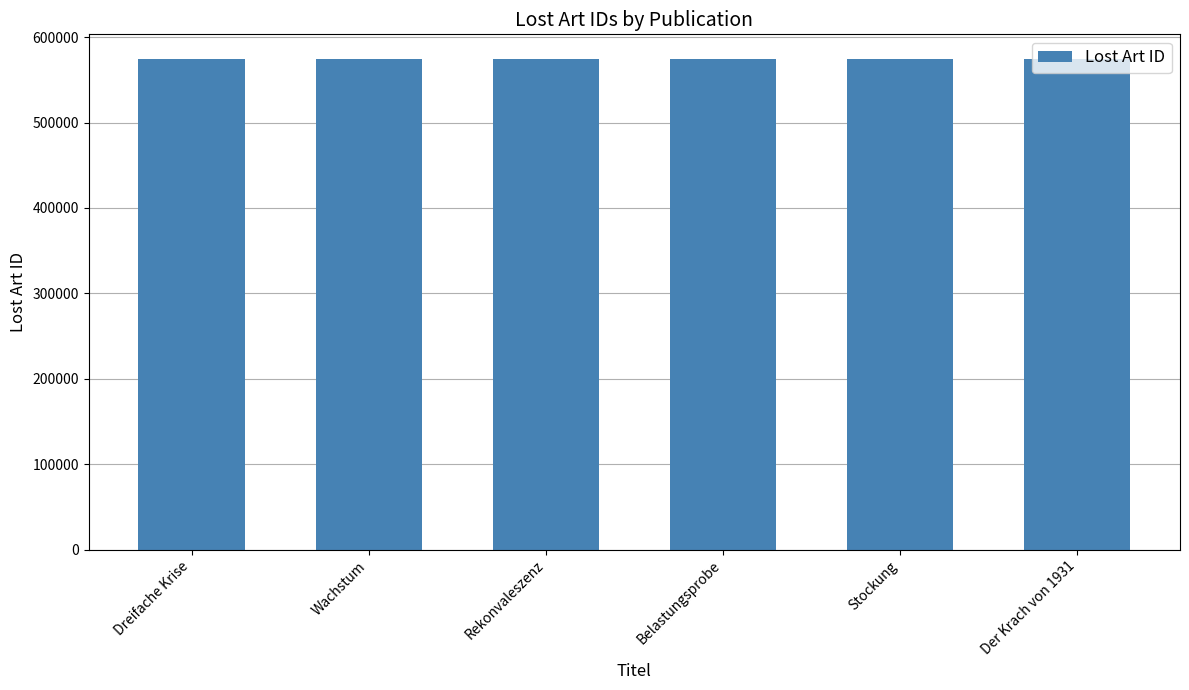

What is the sum of all values?

3446002